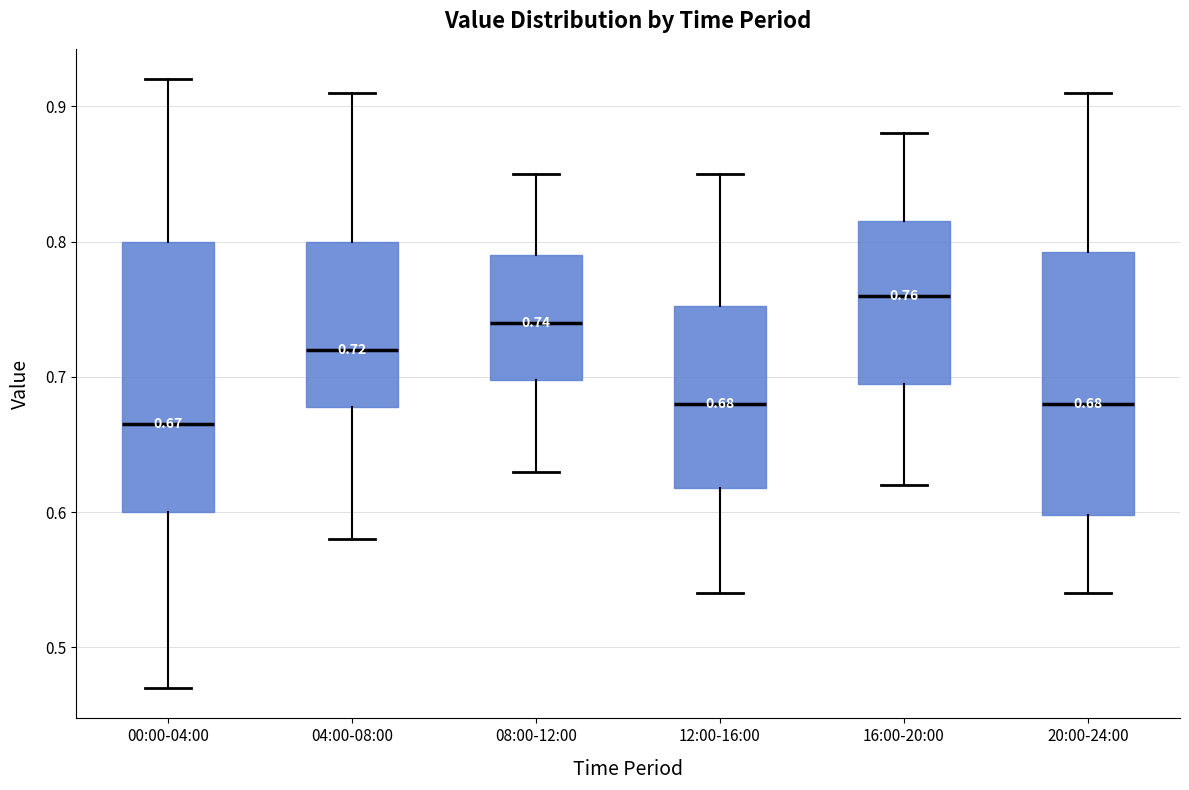

Which box's median line is the lowest?

00:00-04:00